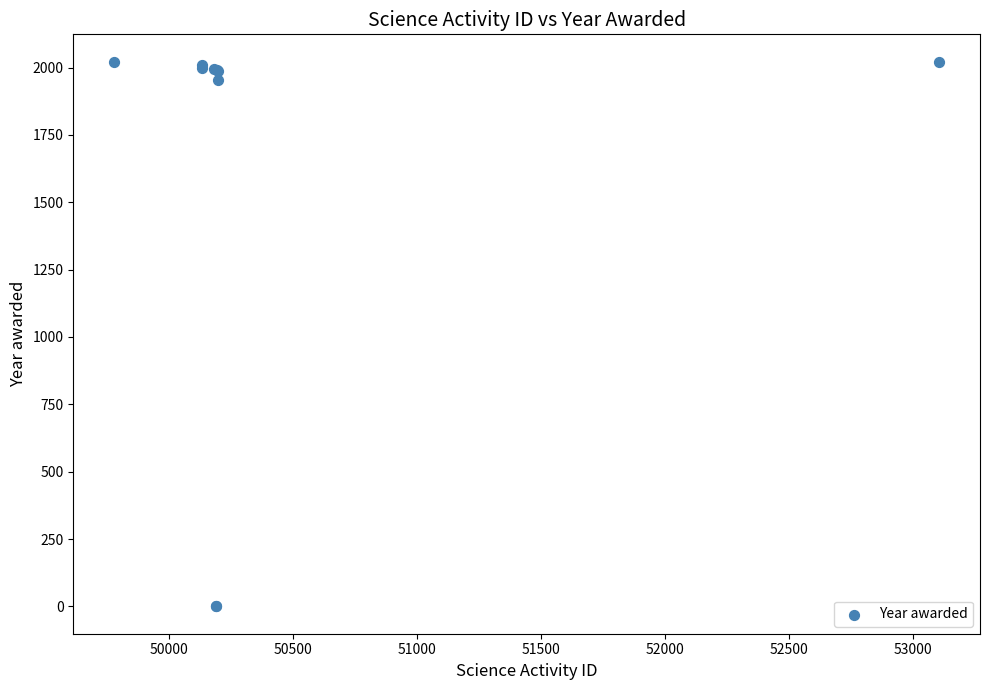

What Y value in the scatter plot is closest to 1011?

1955